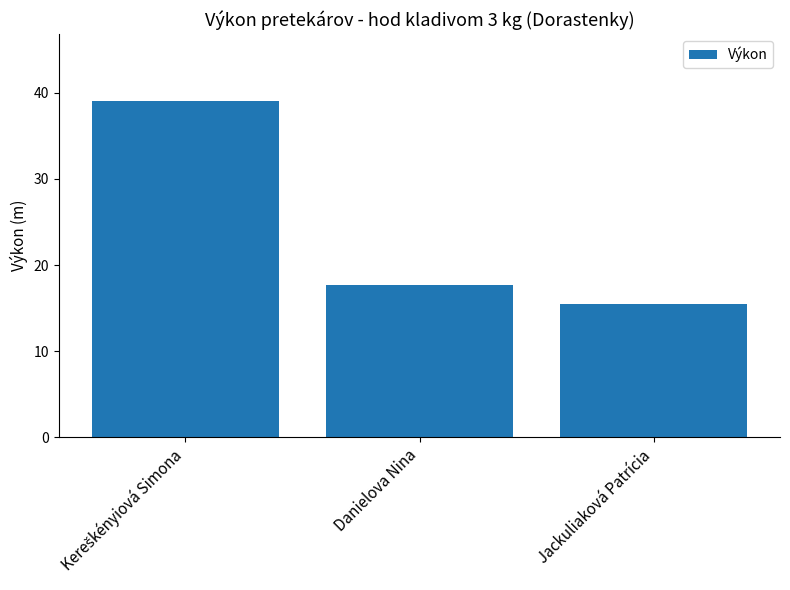

Reading left to right, transcribe all the data shown in this chart.

39.0	17.7	15.5